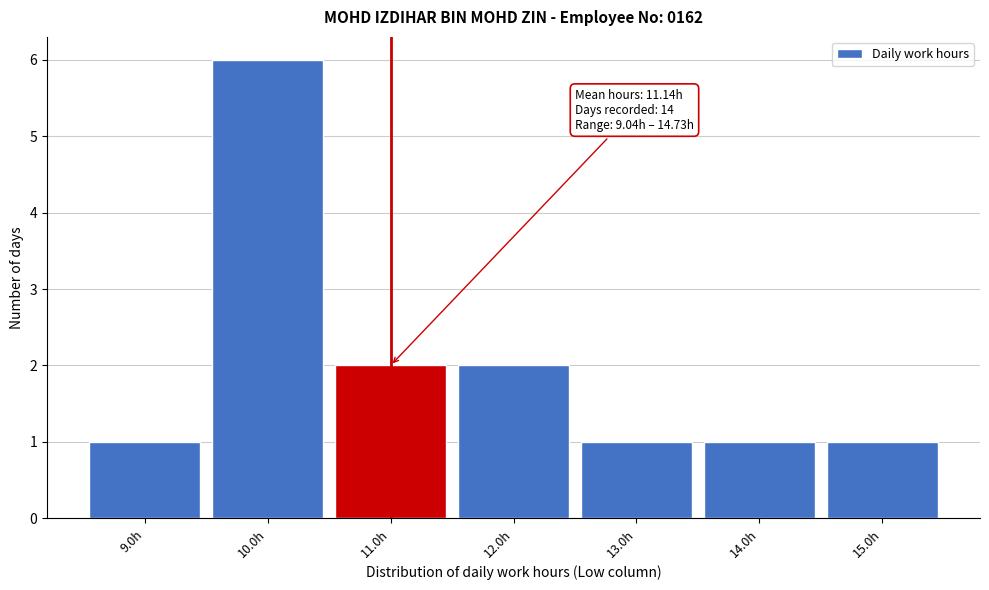

Reading left to right, extract all data points from this chart.

9.0h=1	10.0h=6	11.0h=2	12.0h=2	13.0h=1	14.0h=1	15.0h=1